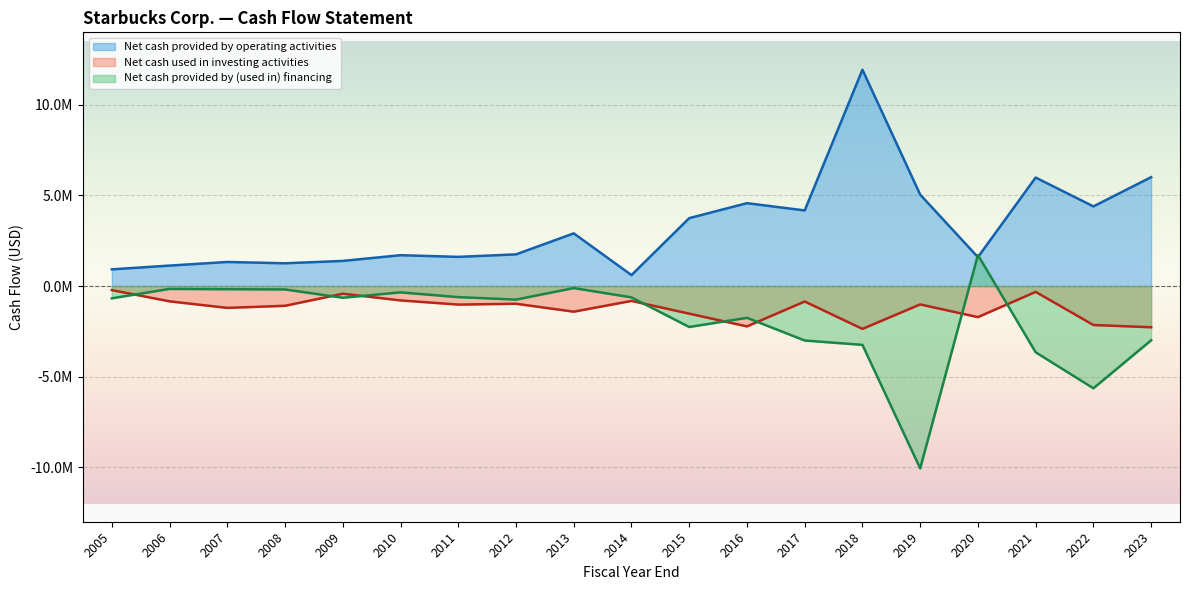

What is the difference between the highest and lowest values at 2017?

7175900